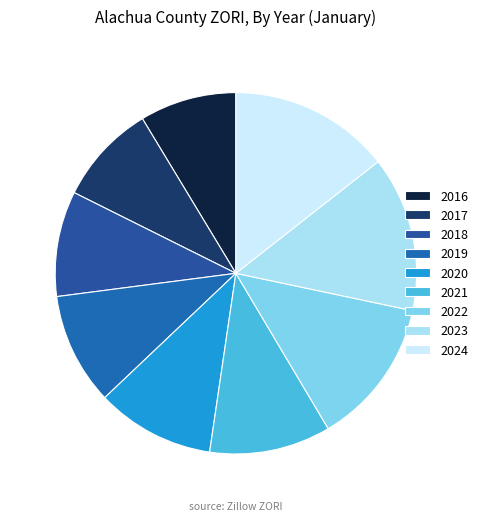

How many segments does this pie chart have?

9